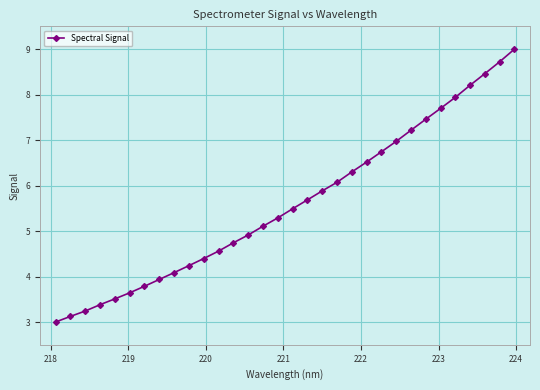

What is the value of the 14th point from the left?

4.9